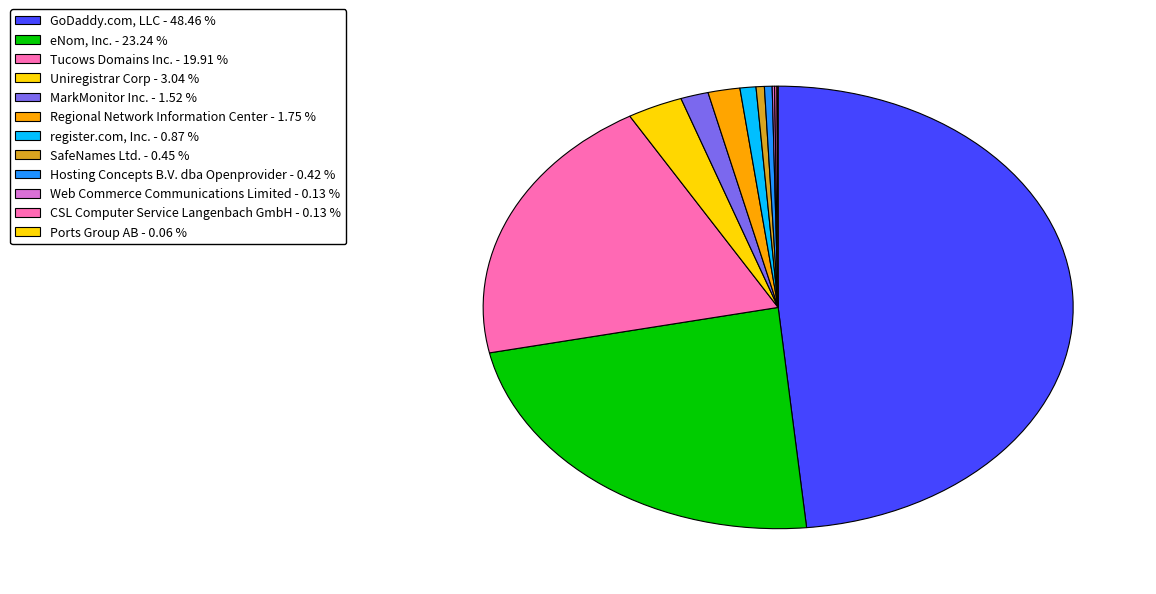

To the nearest percent, what is the combined percentage of Uniregistrar Corp and register.com, Inc.?

4%